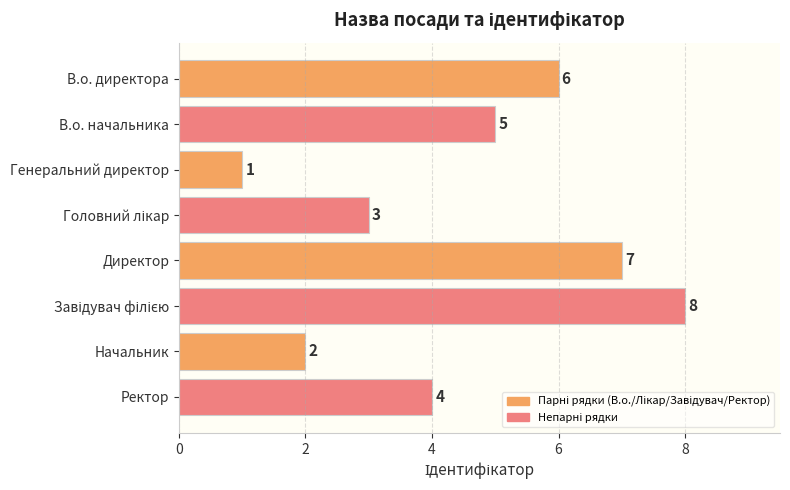

Which category has the lowest value across all series?

Генеральний директор